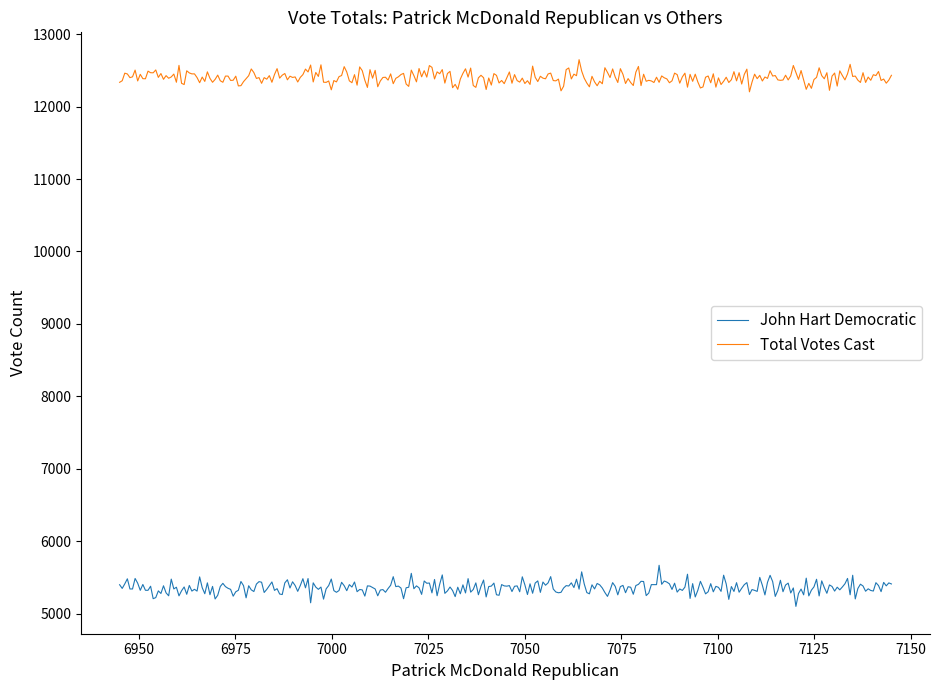

Rank the series by their average value, from lowest to highest.

John Hart Democratic, Total Votes Cast